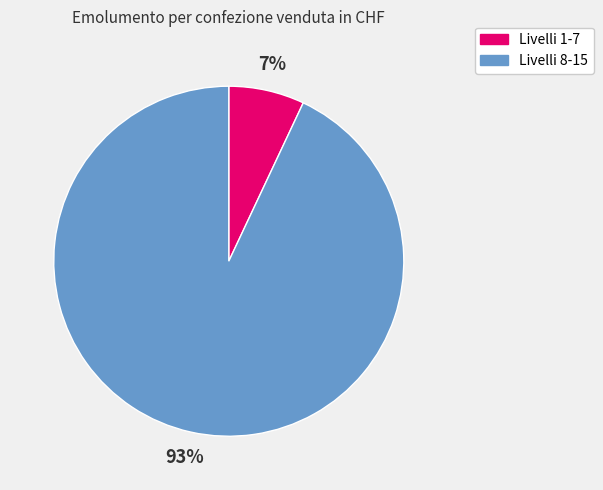

To the nearest percent, what is the average slice percentage?

50%